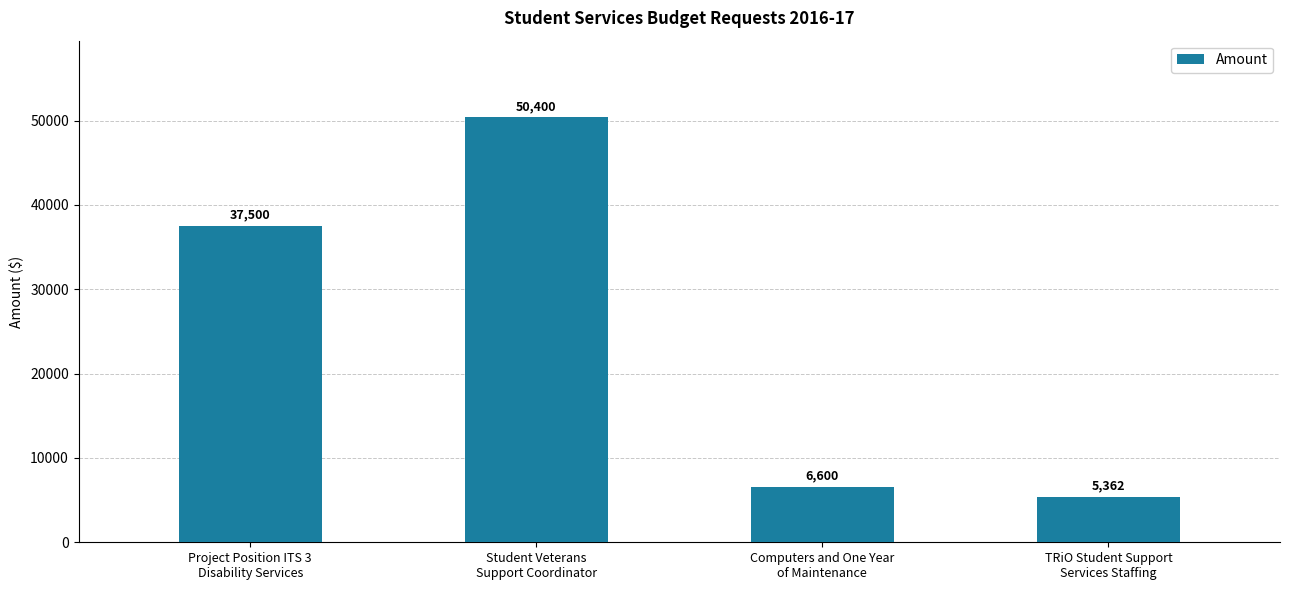

List the labels in order of value, largest first.

Student Veterans
Support Coordinator, Project Position ITS 3
Disability Services, Computers and One Year
of Maintenance, TRiO Student Support
Services Staffing